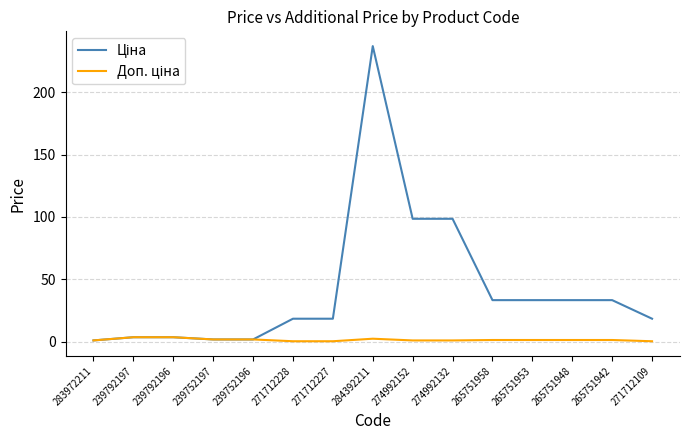

What is the greatest value displayed?

237.0